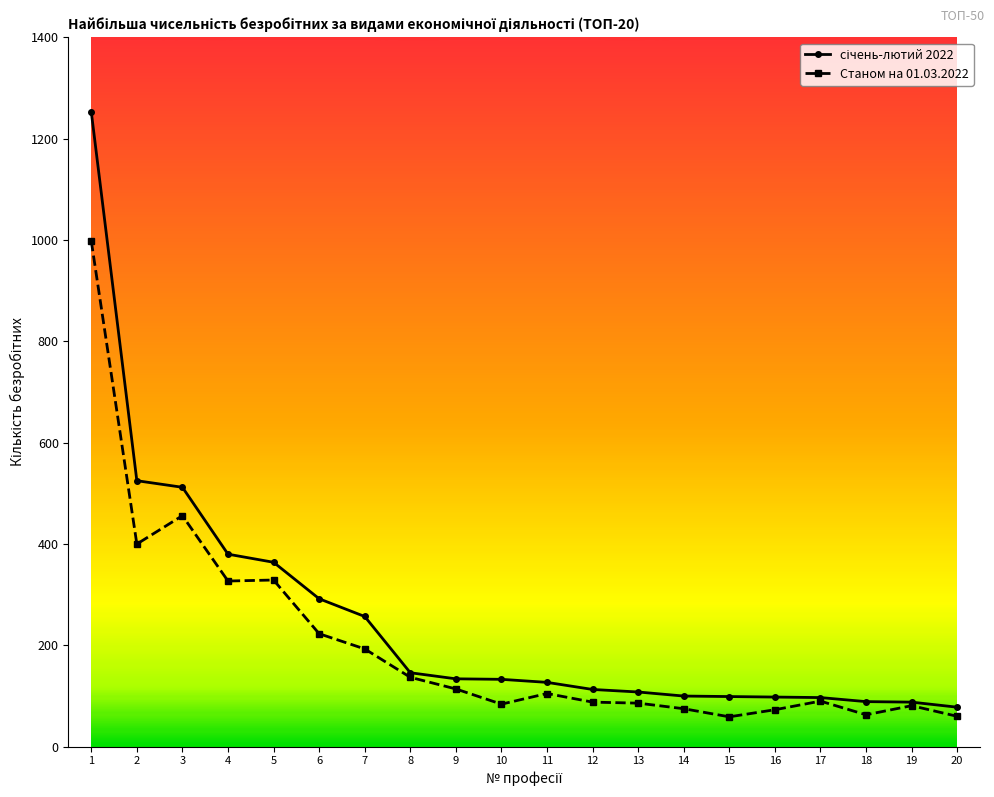

What is the value of the Станом на 01.03.2022 point at the 11th from the left?

105